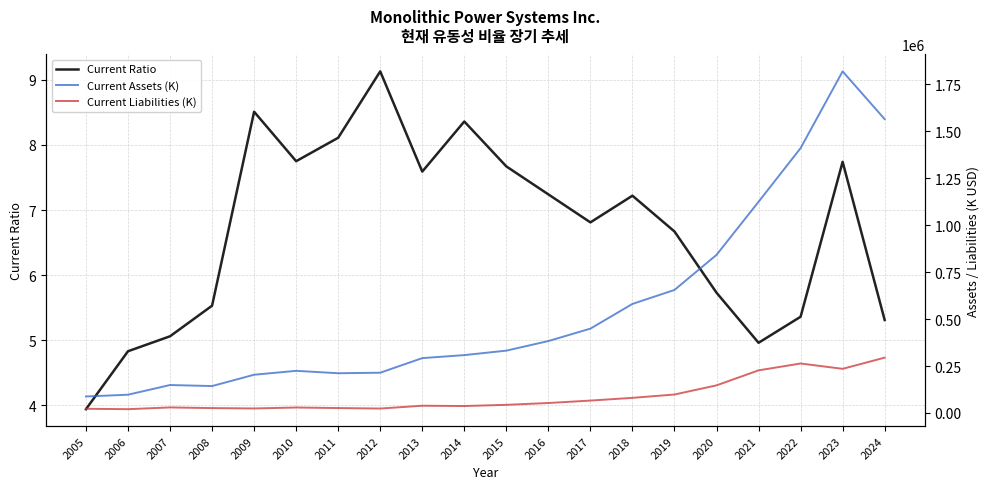

At which category does the chart reach its minimum across all series?

2005